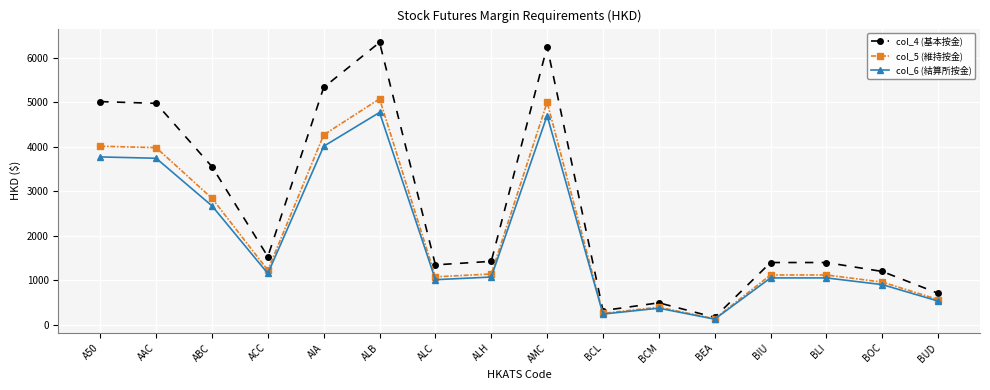

What is the difference between the second highest and second lowest values in the col_6 (結算所按金) series?

4463